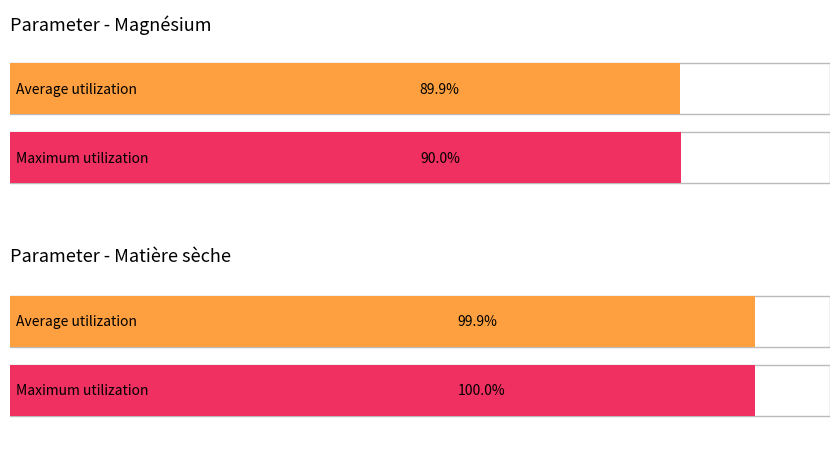

What is the difference between the Maximum utilization values at Magnésium (As fed) and Matière sèche (As fed)?

10.0